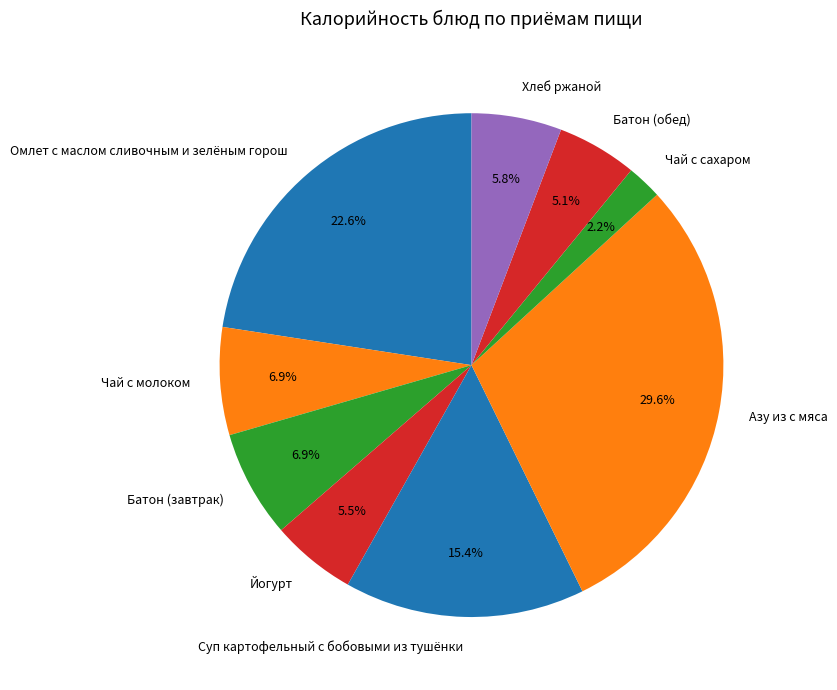

To the nearest percent, what is the average slice percentage?

11%